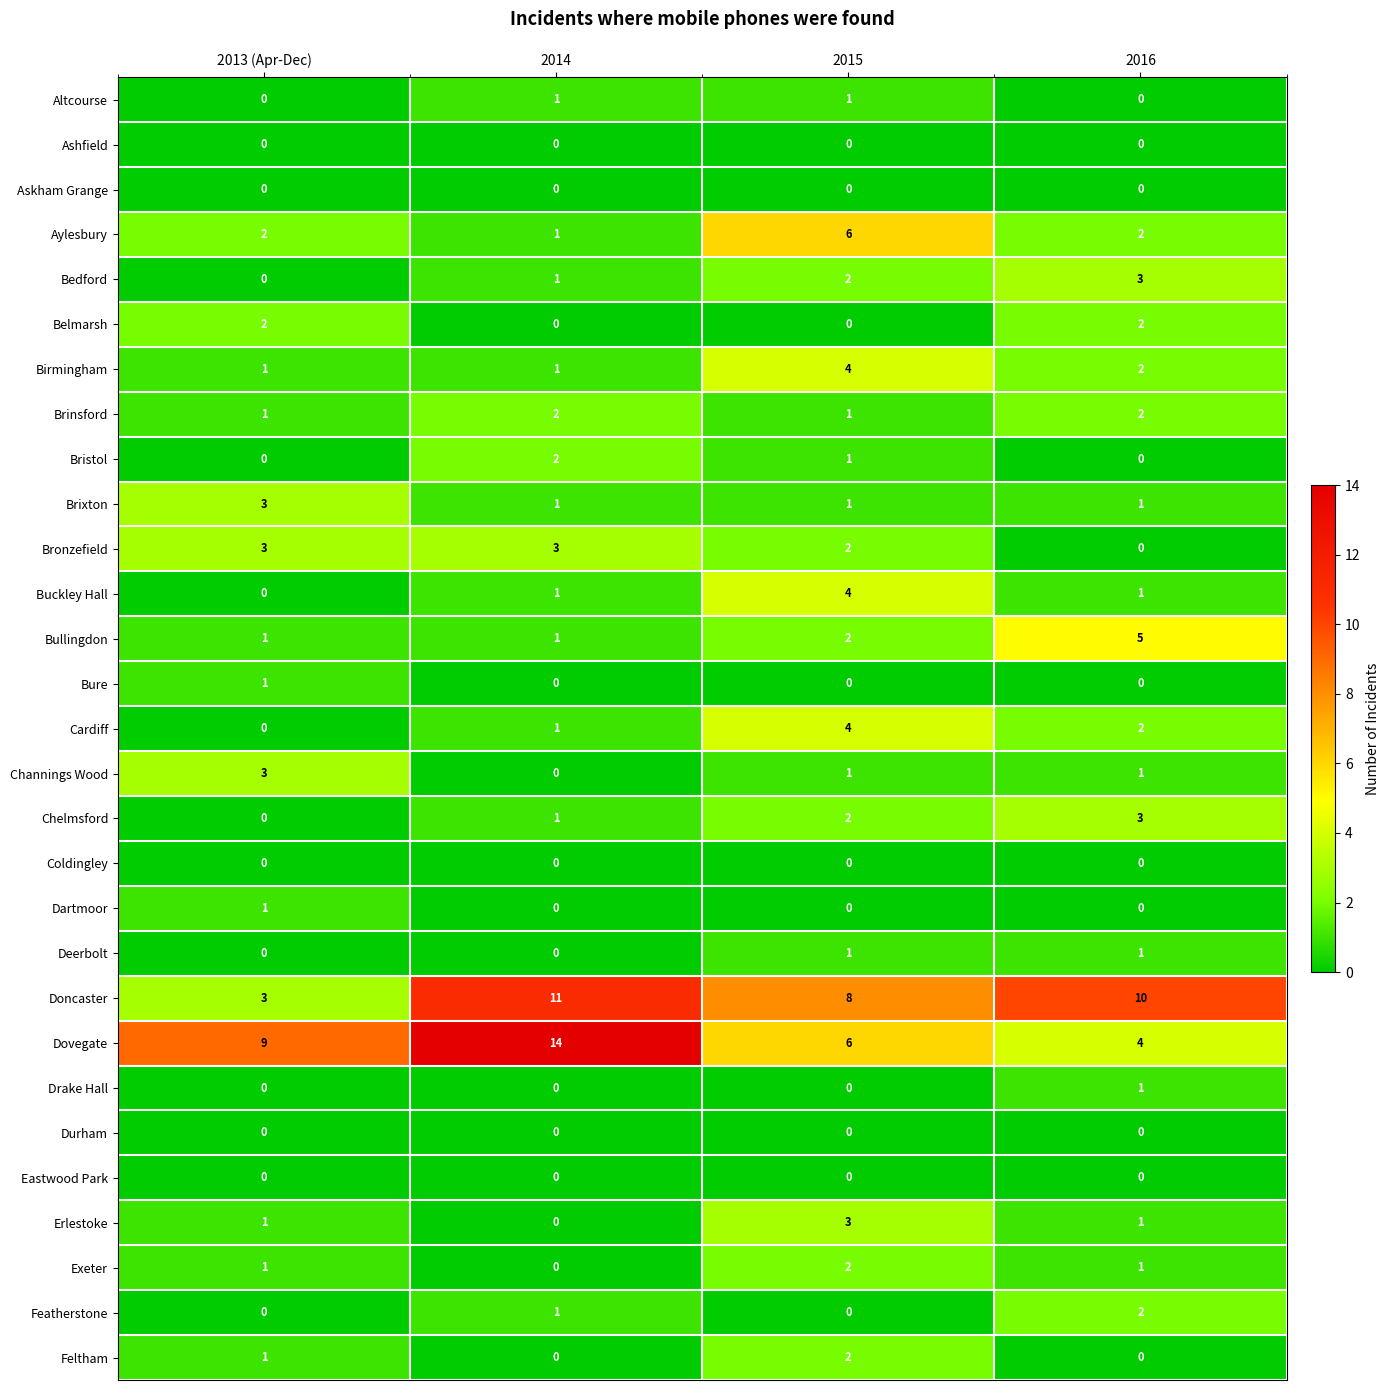

Where is Cardiff nearest to the value 2?

2016